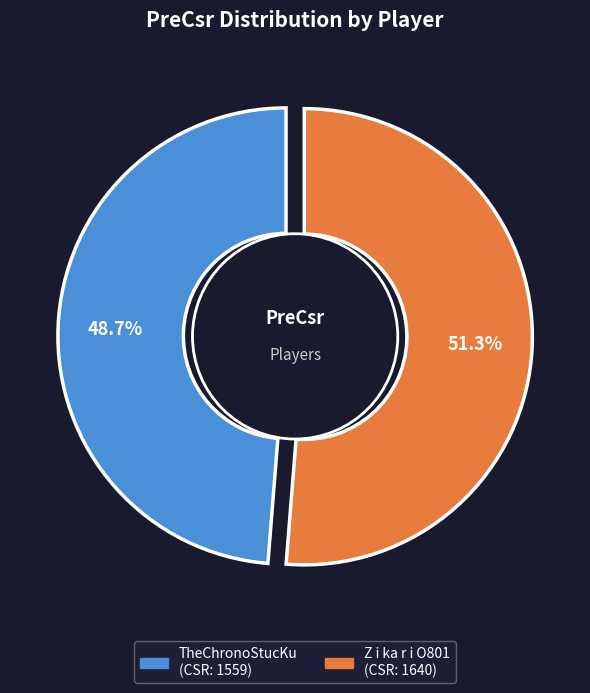

How many slices are in this pie chart?

2